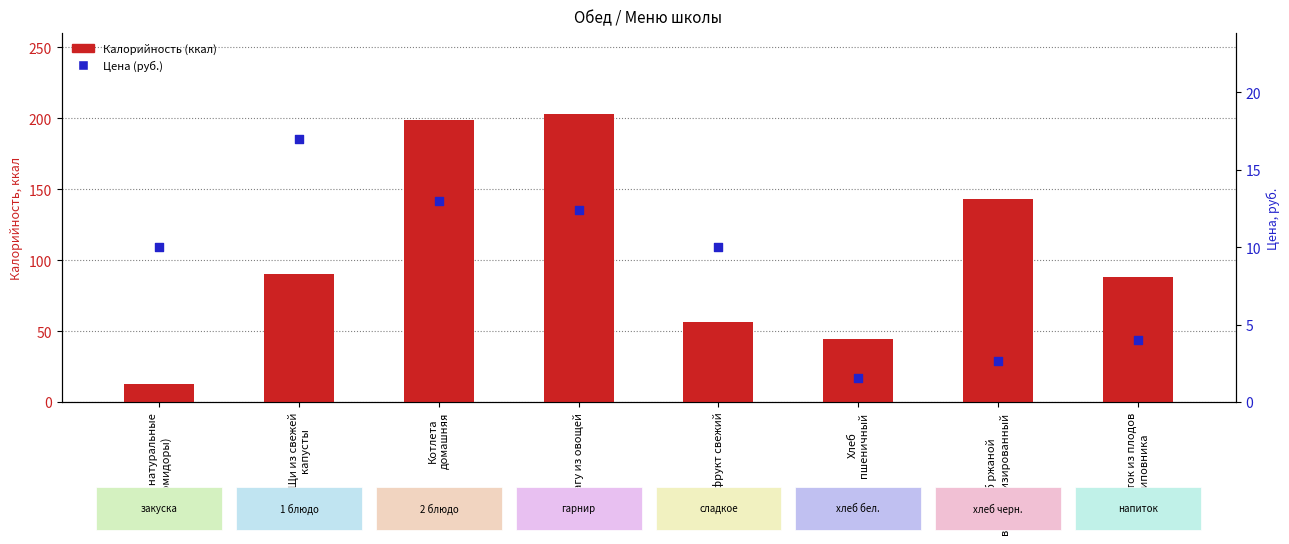

What are all the series names shown in the legend?

Калорийность, Цена, руб.